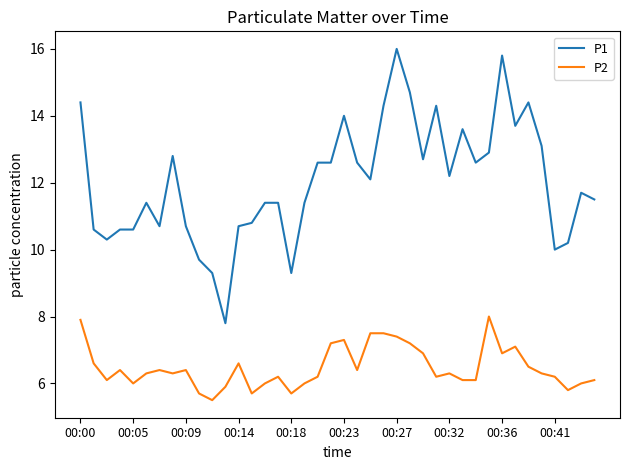

Which series has the largest total across all categories?

P1